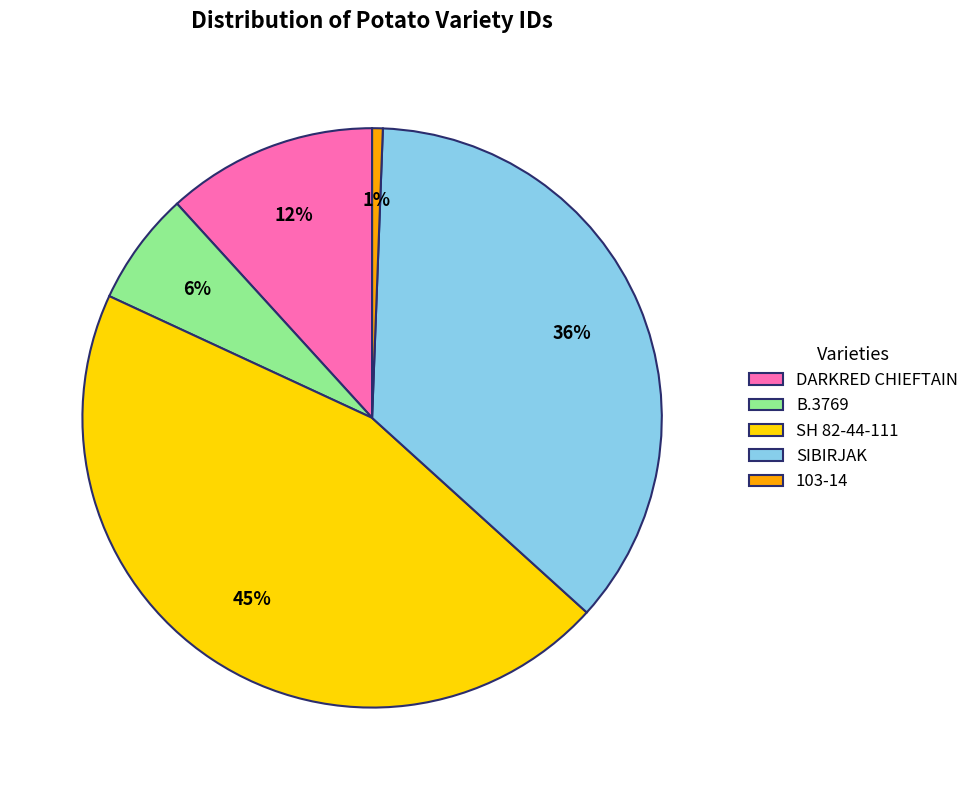

What is the ratio of the value at B.3769 to the value at SIBIRJAK?

0.2